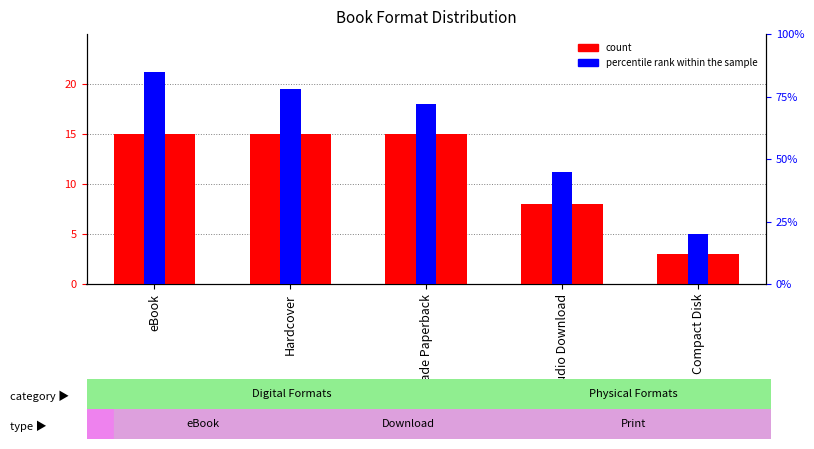

Count the number of categories in the chart.

5